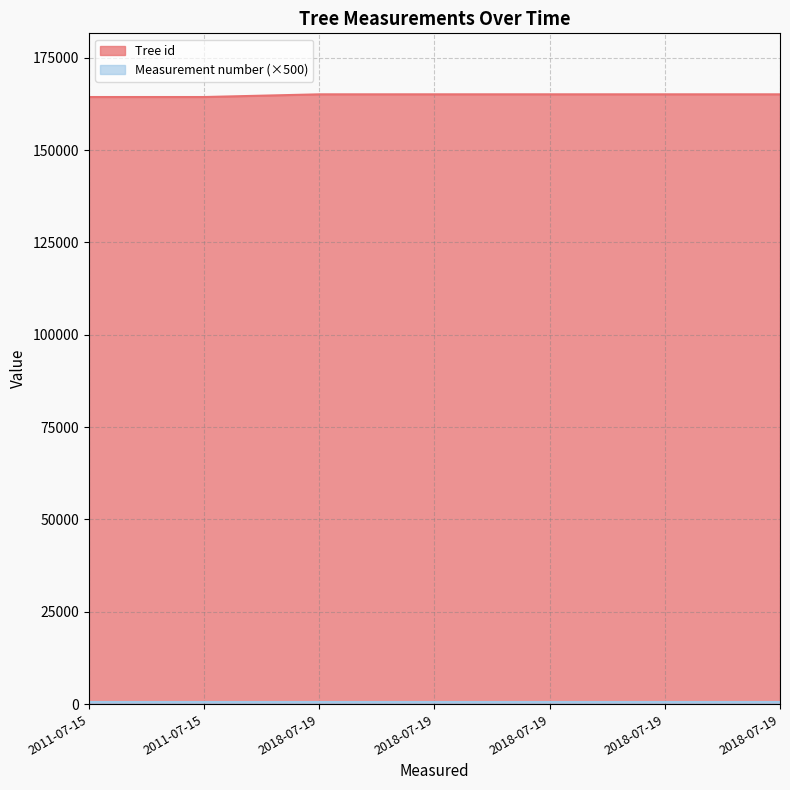

What is the sum of all values?

1154270